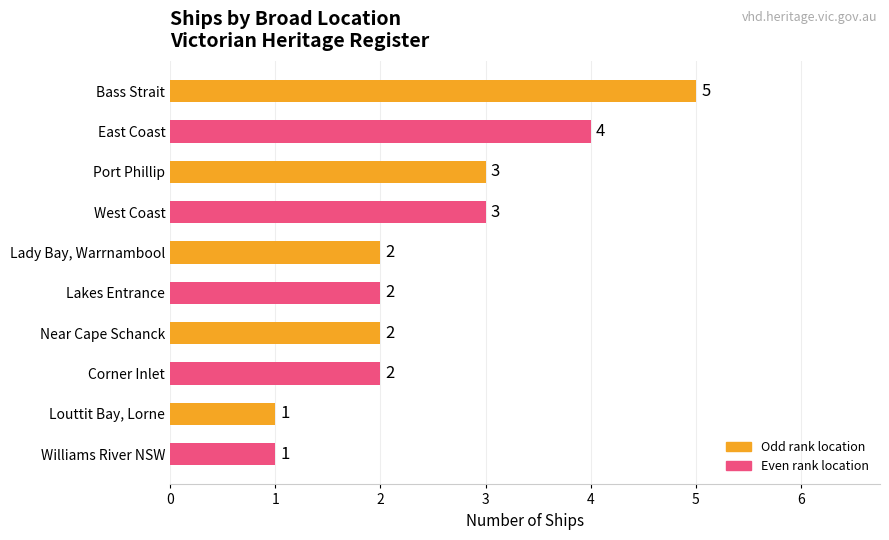

What is the label of the 3rd bar from the bottom?

Corner Inlet